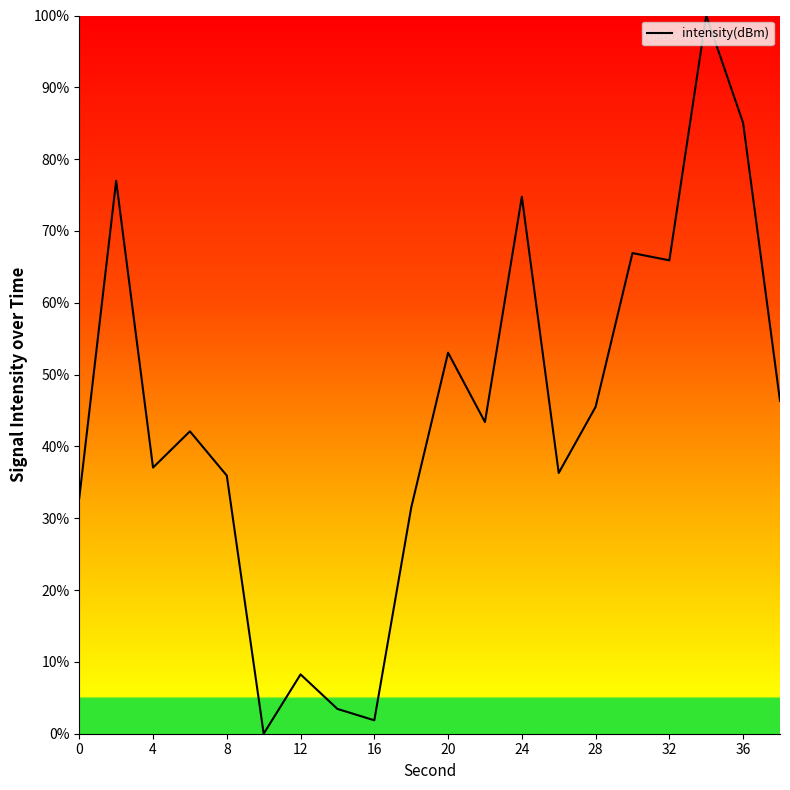

What is the maximum value shown in the chart?

100.0